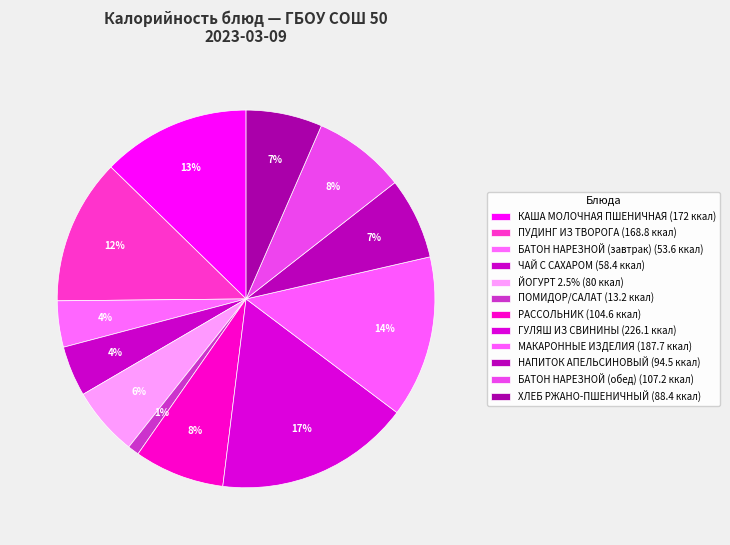

Rank the categories by value from highest to lowest.

ГУЛЯШ ИЗ СВИНИНЫ, МАКАРОННЫЕ ИЗДЕЛИЯ, КАША МОЛОЧНАЯ ПШЕНИЧНАЯ, ПУДИНГ ИЗ ТВОРОГА, БАТОН НАРЕЗНОЙ (обед), РАССОЛЬНИК, НАПИТОК АПЕЛЬСИНОВЫЙ, ХЛЕБ РЖАНО-ПШЕНИЧНЫЙ, ЙОГУРТ 2.5%, ЧАЙ С САХАРОМ, БАТОН НАРЕЗНОЙ (завтрак), ПОМИДОР/САЛАТ